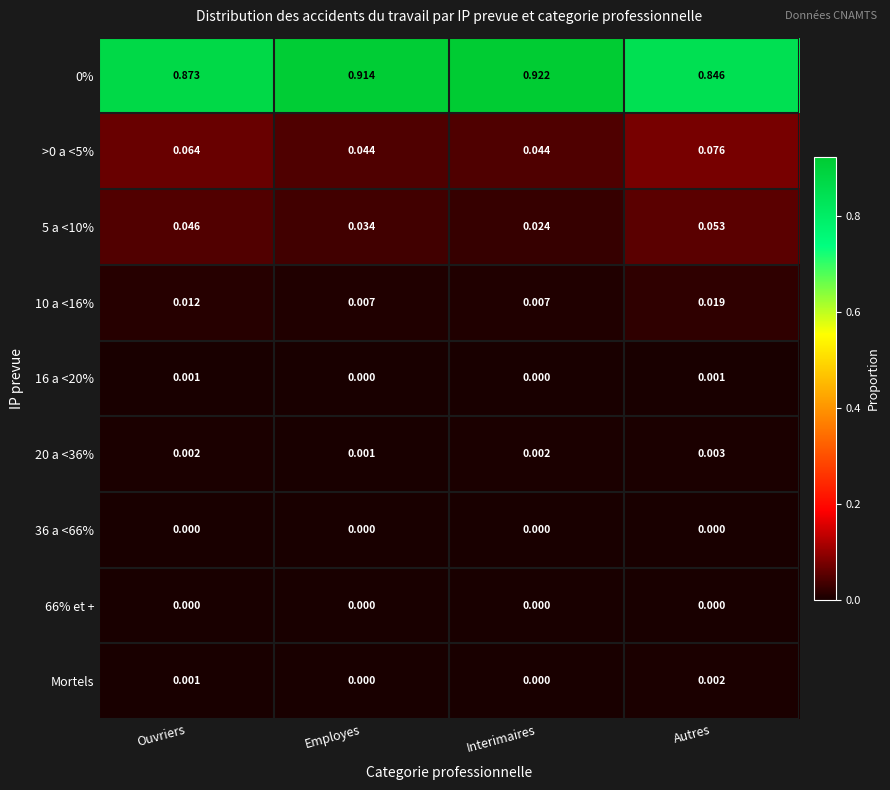

Which label corresponds to the largest value in the chart?

Interimaires